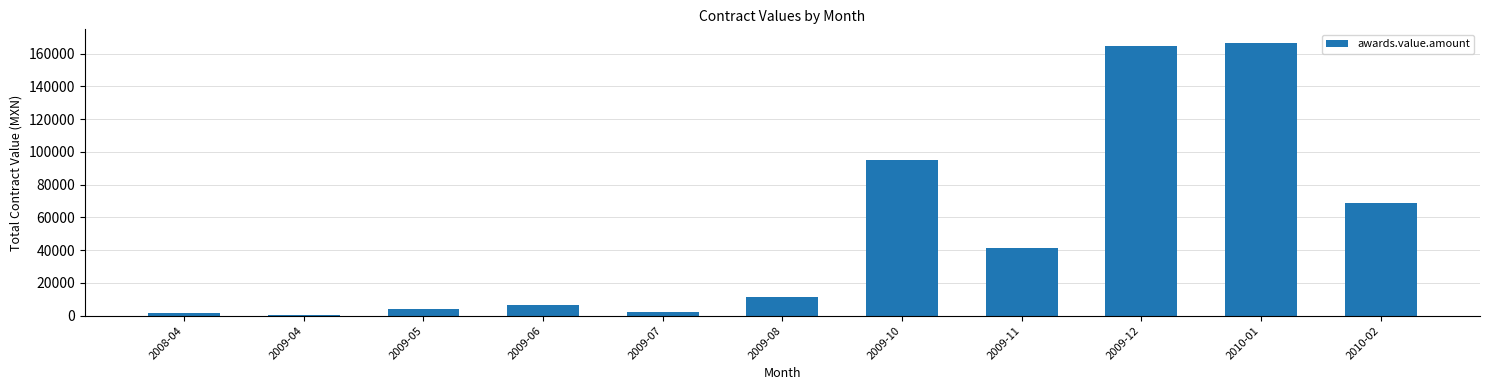

What is the average value?

51195.0